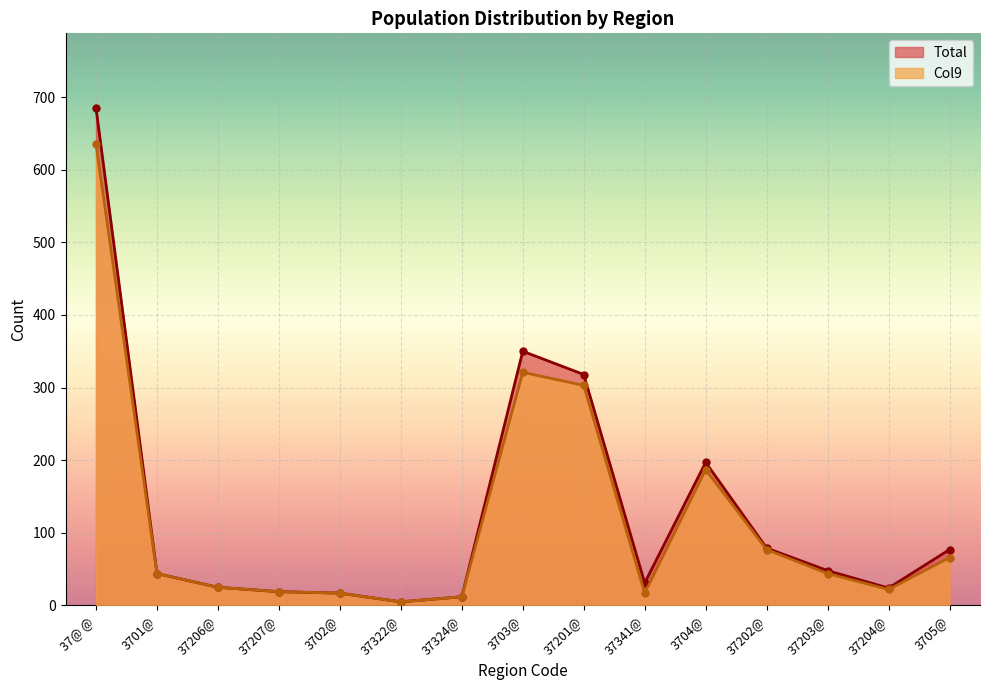

How many interior local valleys does the Total series have?

3